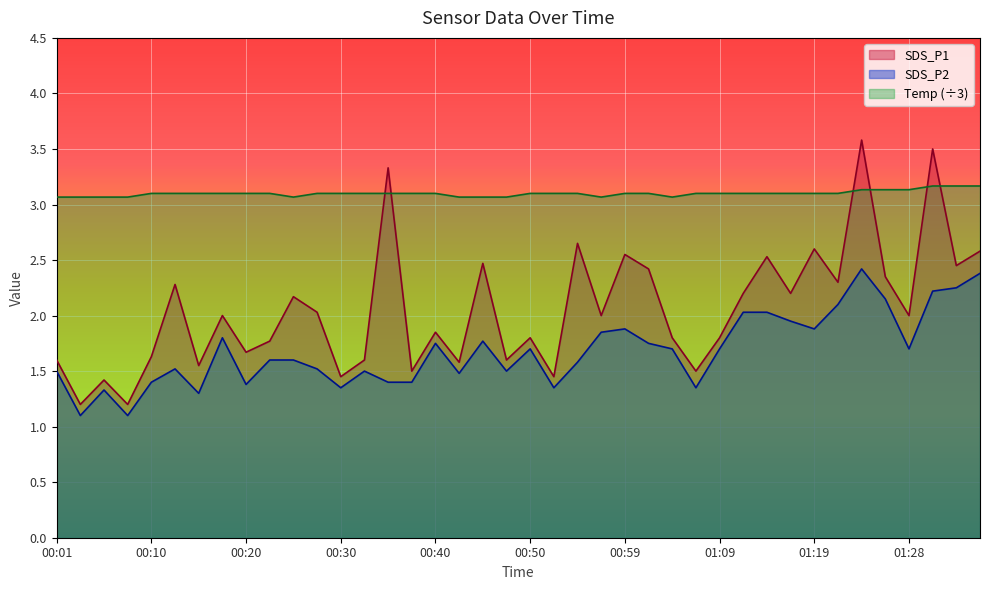

At which category does SDS_P1 reach its first local peak?

00:06